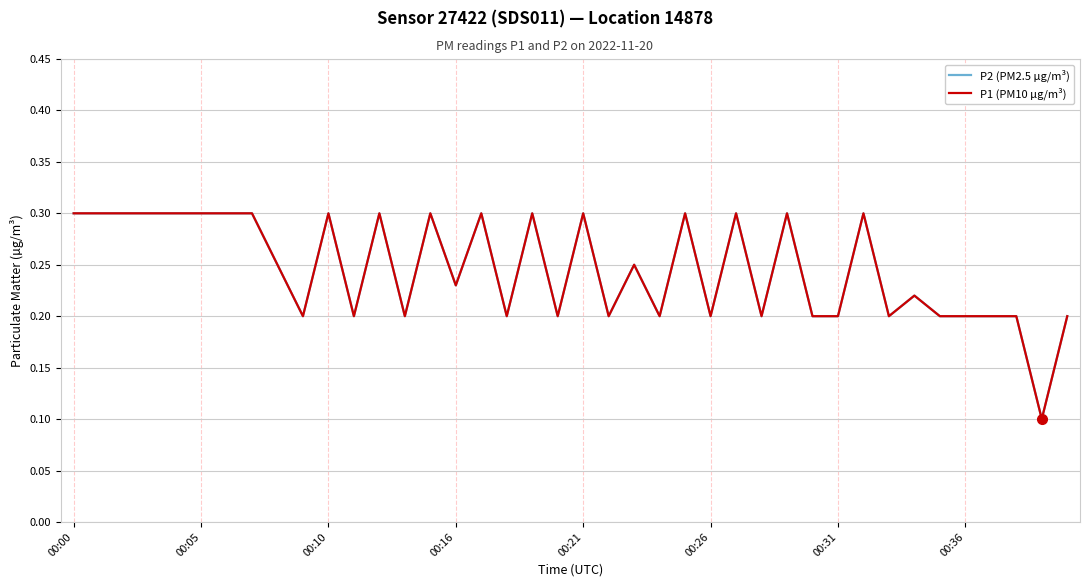

Which series has the largest total across all categories?

P2 (PM2.5 µg/m³)